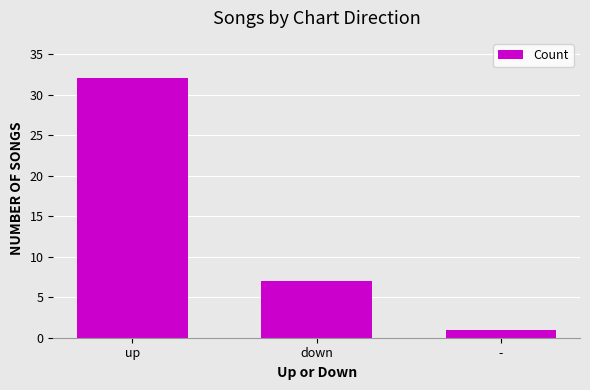

At which category does the chart reach its minimum across all series?

-